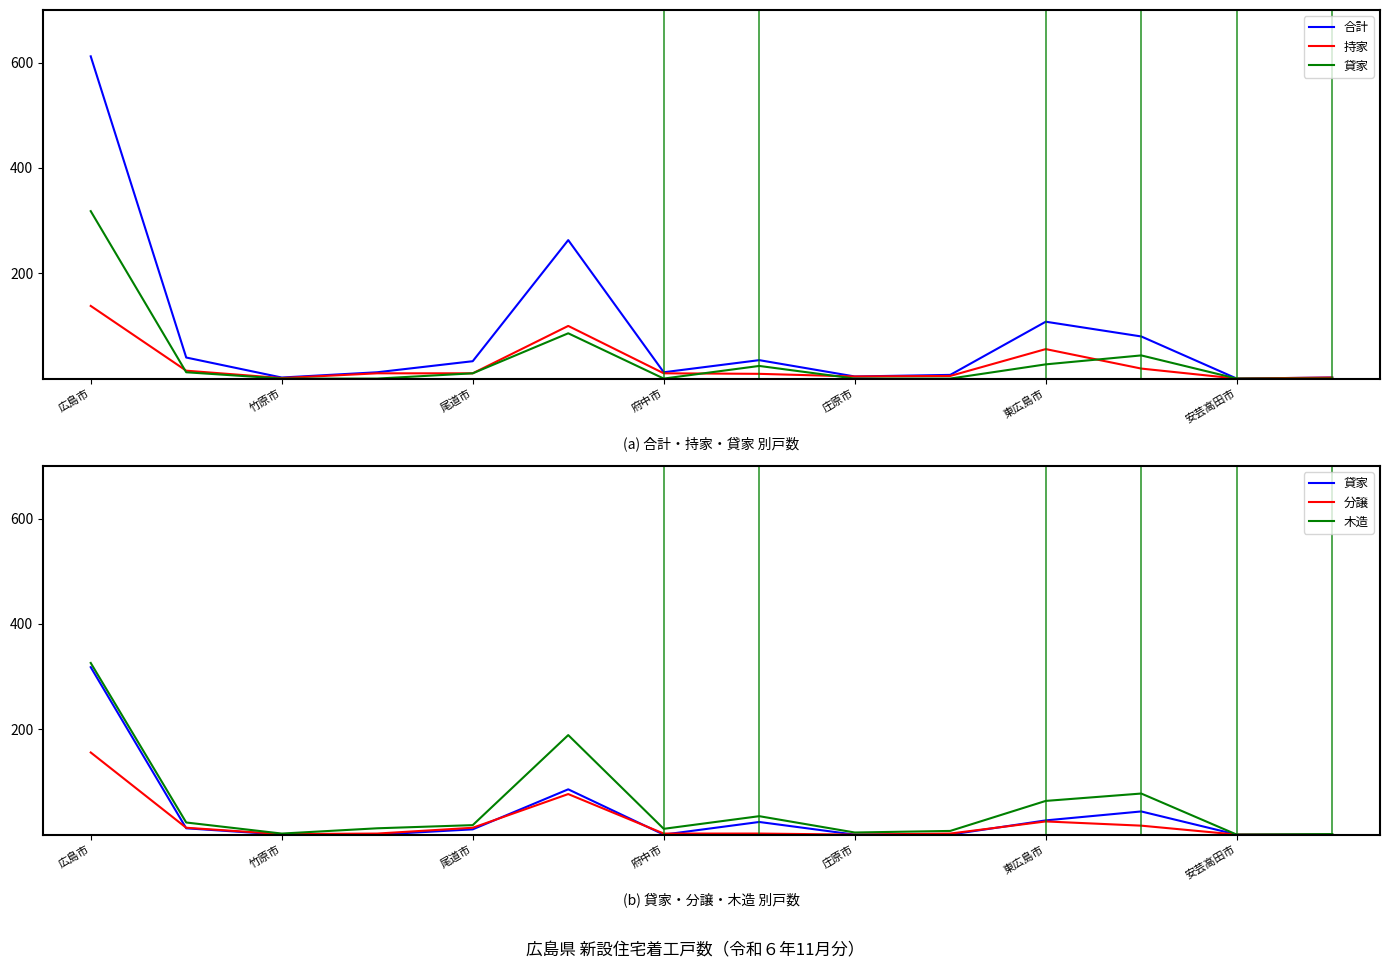

What is the approximate value of 木造 at 府中市?

12